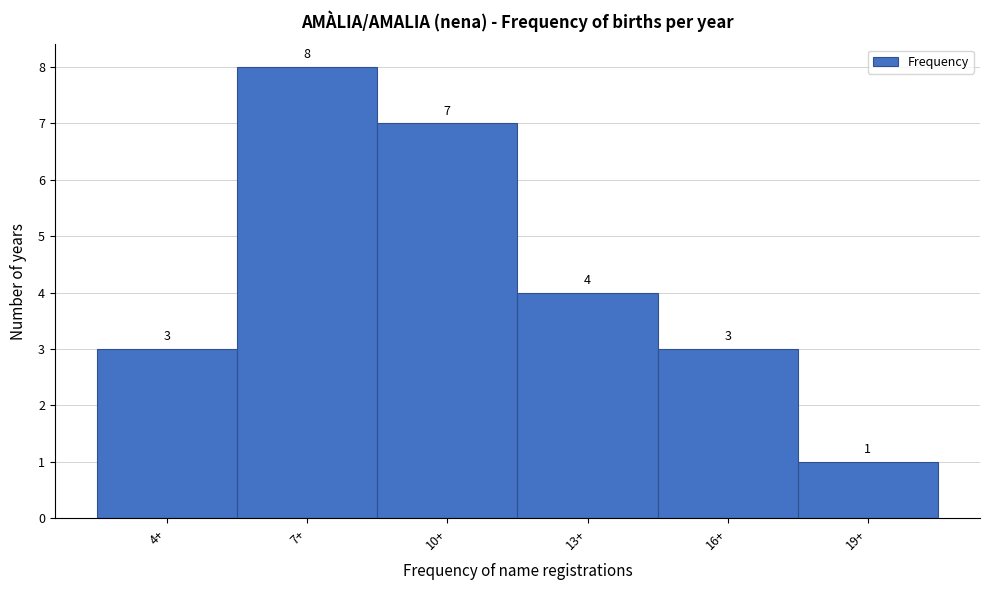

Reading left to right, extract all data points from this chart.

3	8	7	4	3	1